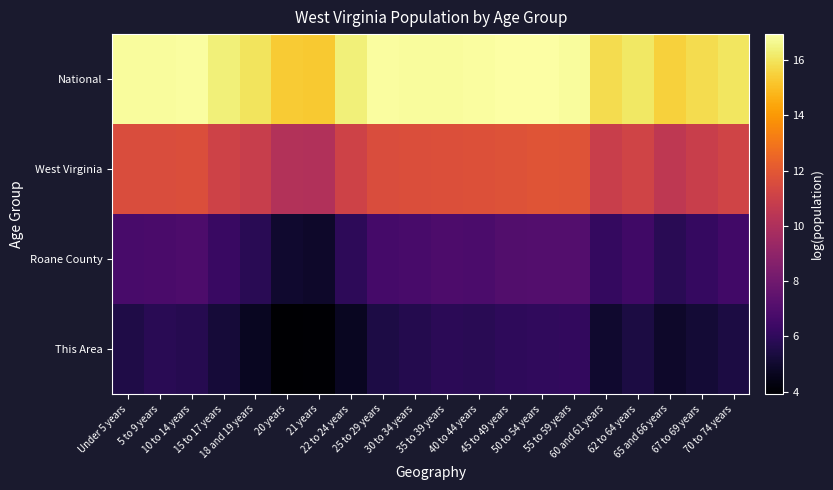

Rank the series by their maximum value, from lowest to highest.

This Area, Roane County, West Virginia, National